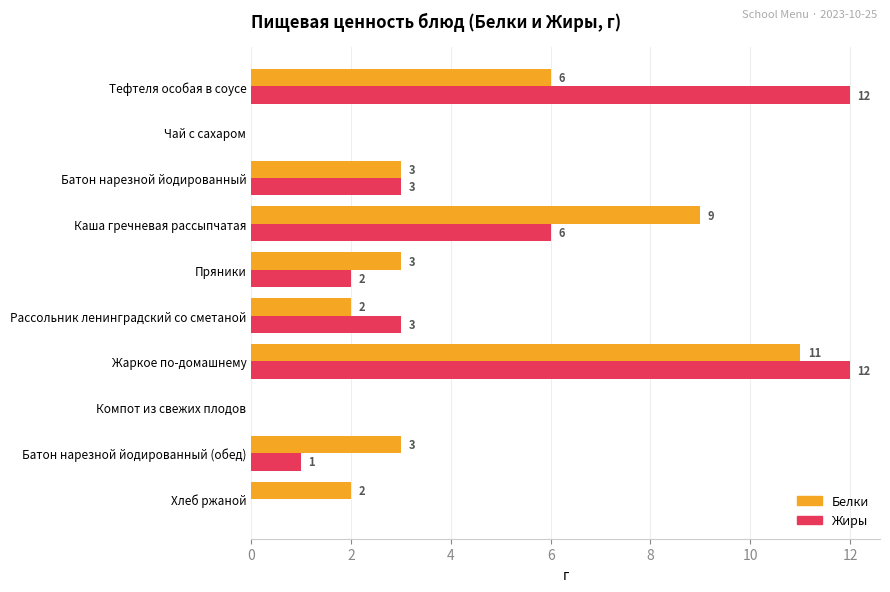

What is the sum of all Белки values?

39